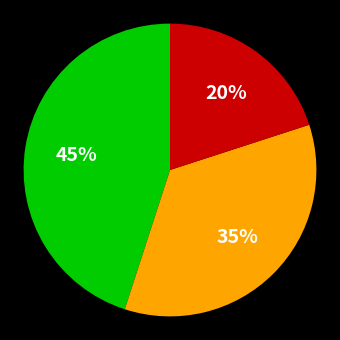

Is there a majority slice in this chart?

No